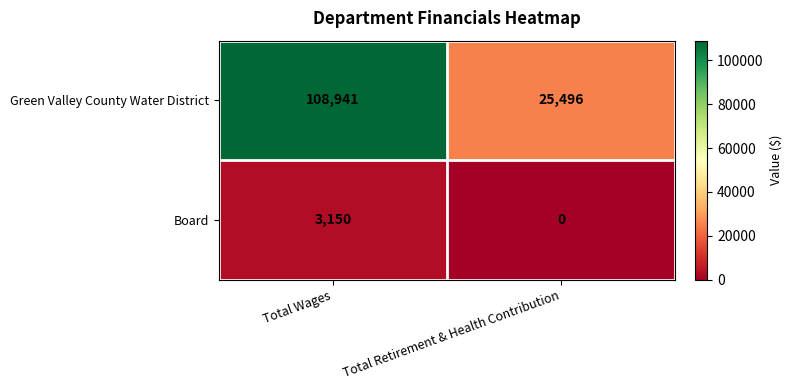

Rank the series by their average value, from highest to lowest.

Green Valley County Water District, Board